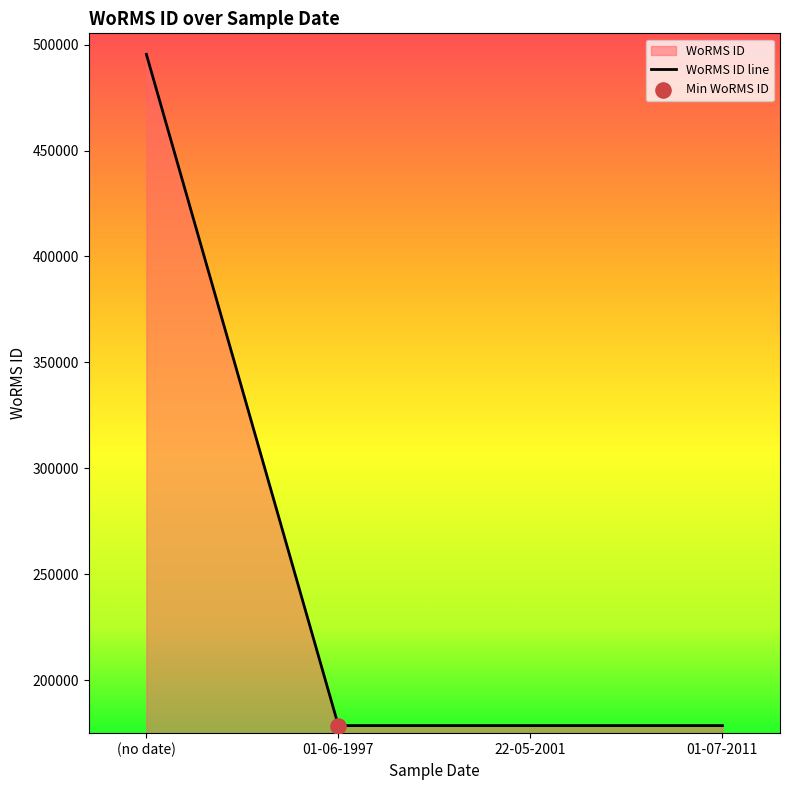

What is the ratio of the value at 22-05-2001 to the value at (no date)?

0.4